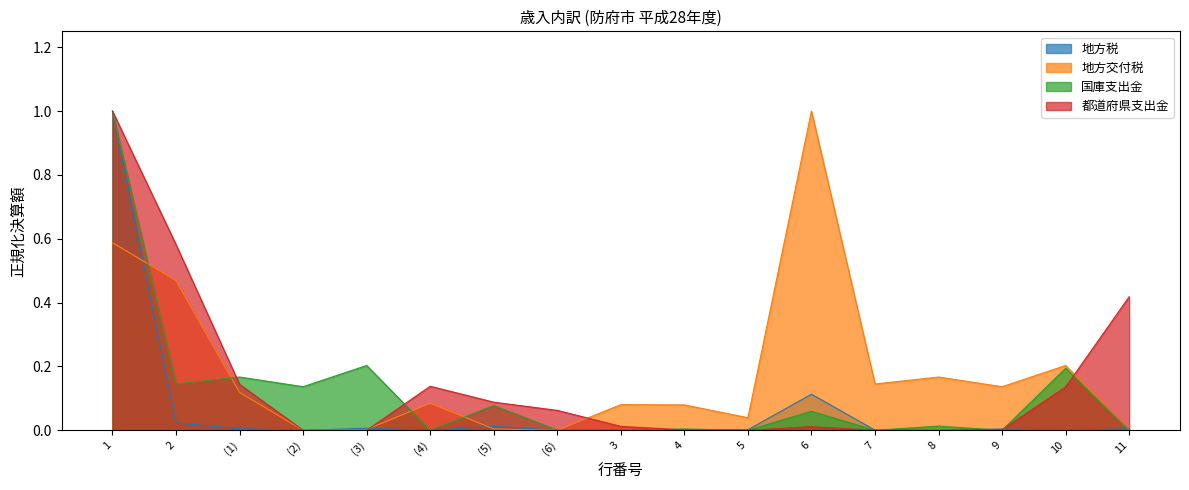

The 地方税 series shows 0.2 at 6. True or false?

False